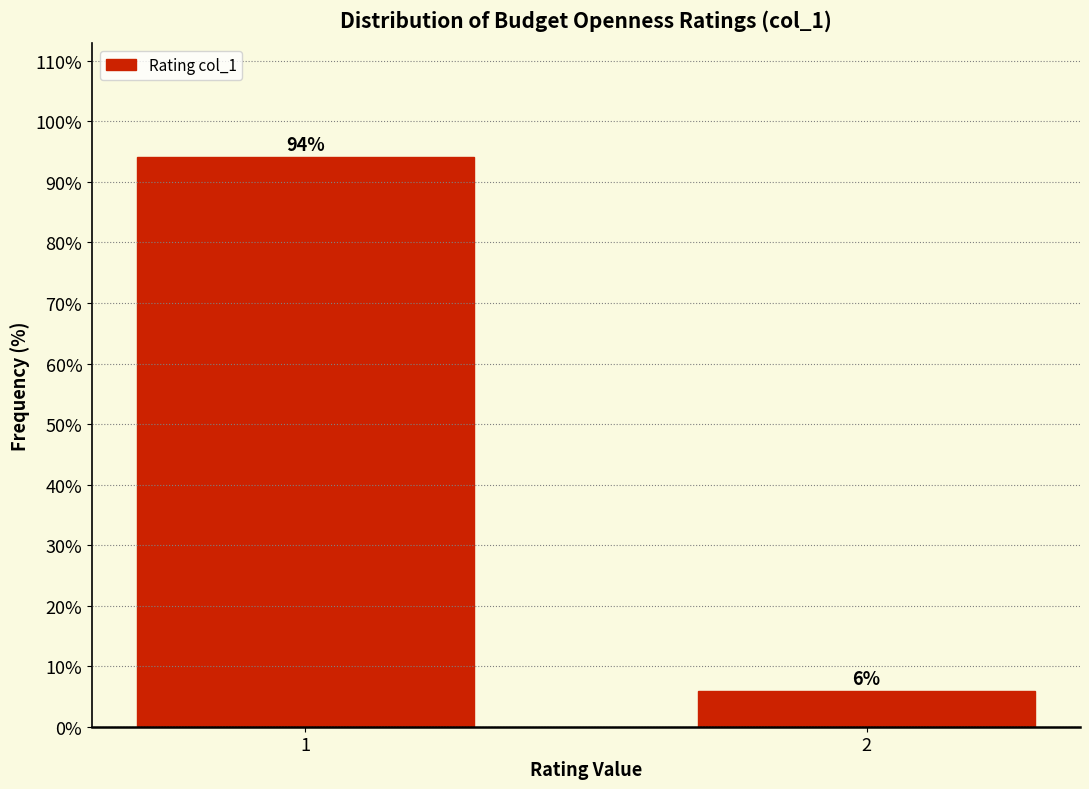

What is the value of the 2nd bar from the left?

5.9